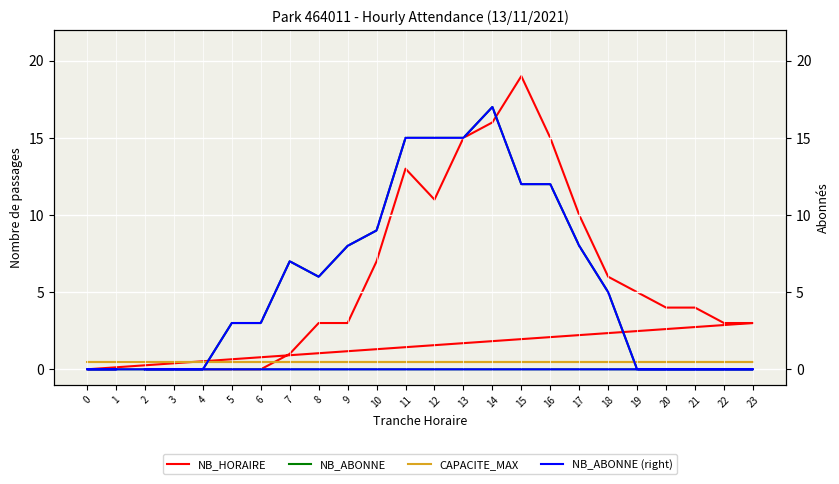

At which label does CAPACITE_MAX reach its minimum?

2